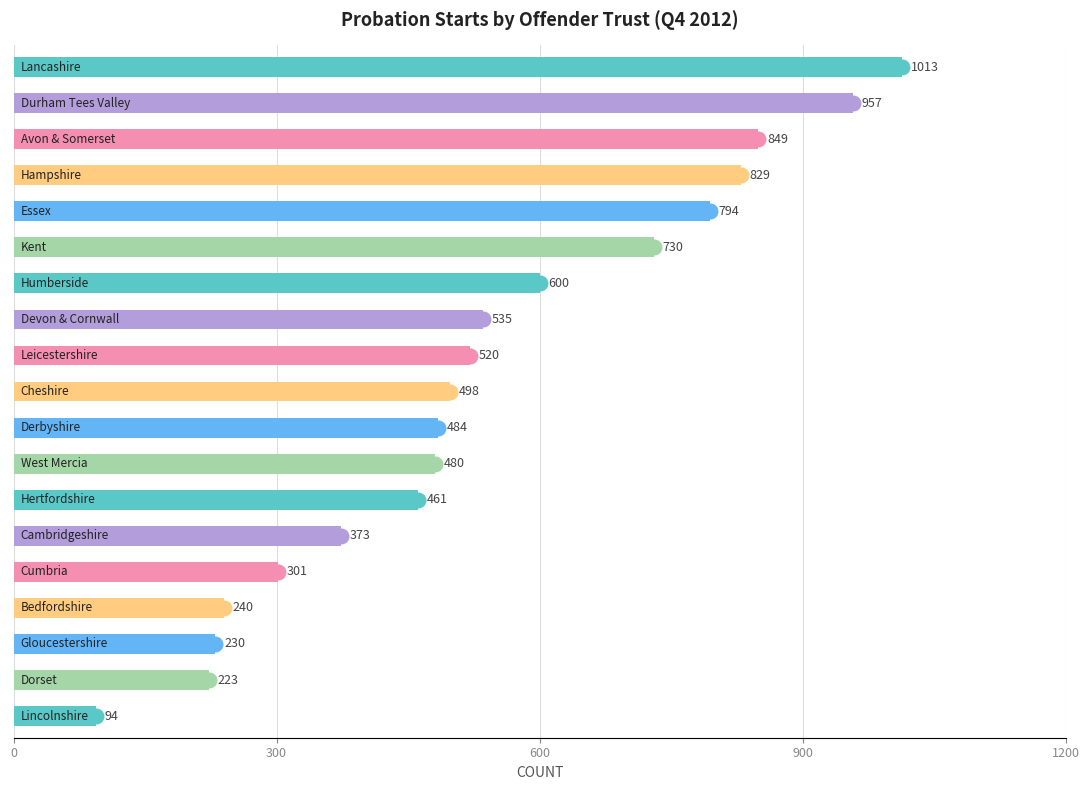

Between 1200 and 9, which is larger?

1200